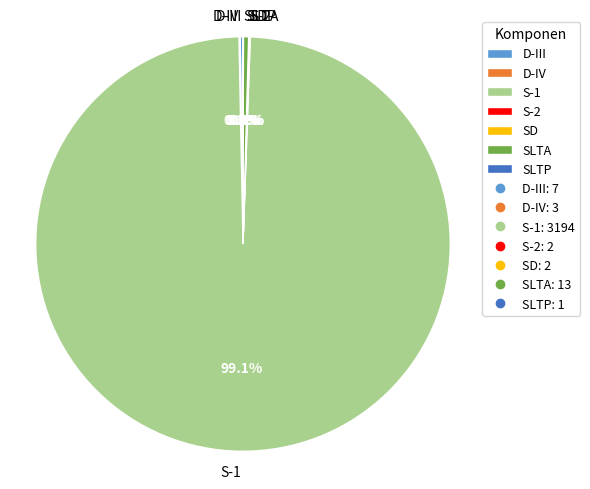

Which slice is the largest?

S-1